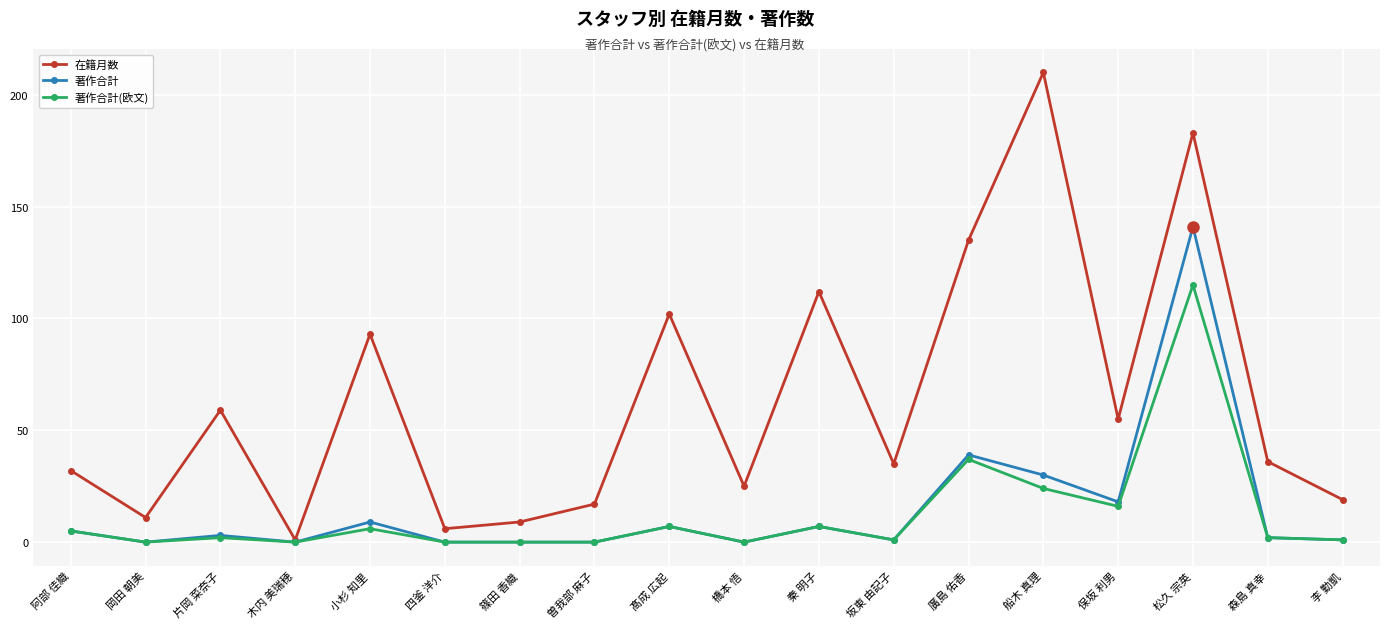

Between 片岡 菜奈子 and 小杉 知里, which series saw the biggest shift?

在籍月数